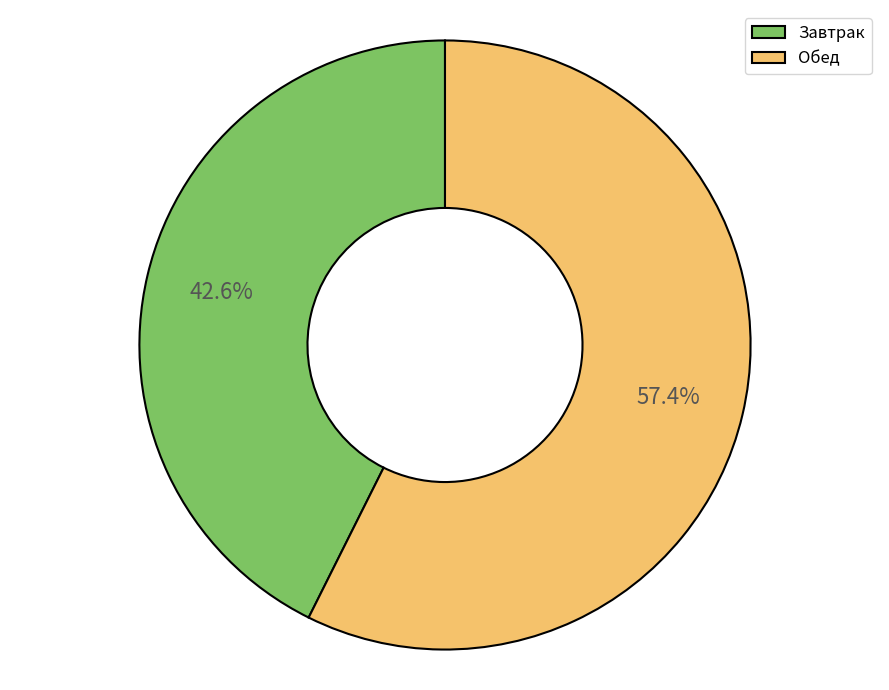

What is the largest slice in the pie chart?

Обед